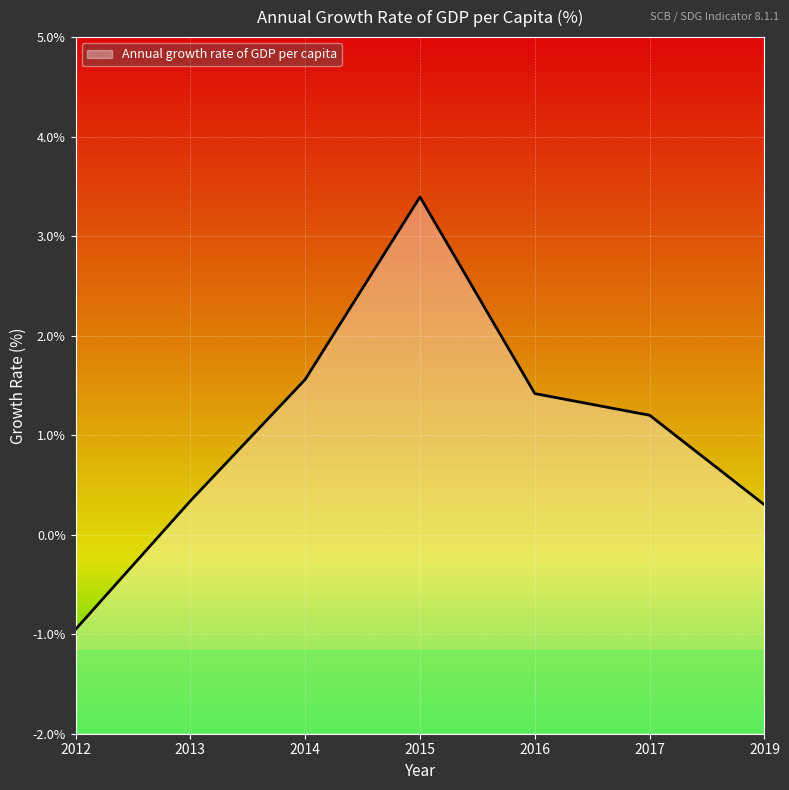

At which category does the chart reach its minimum across all series?

2012